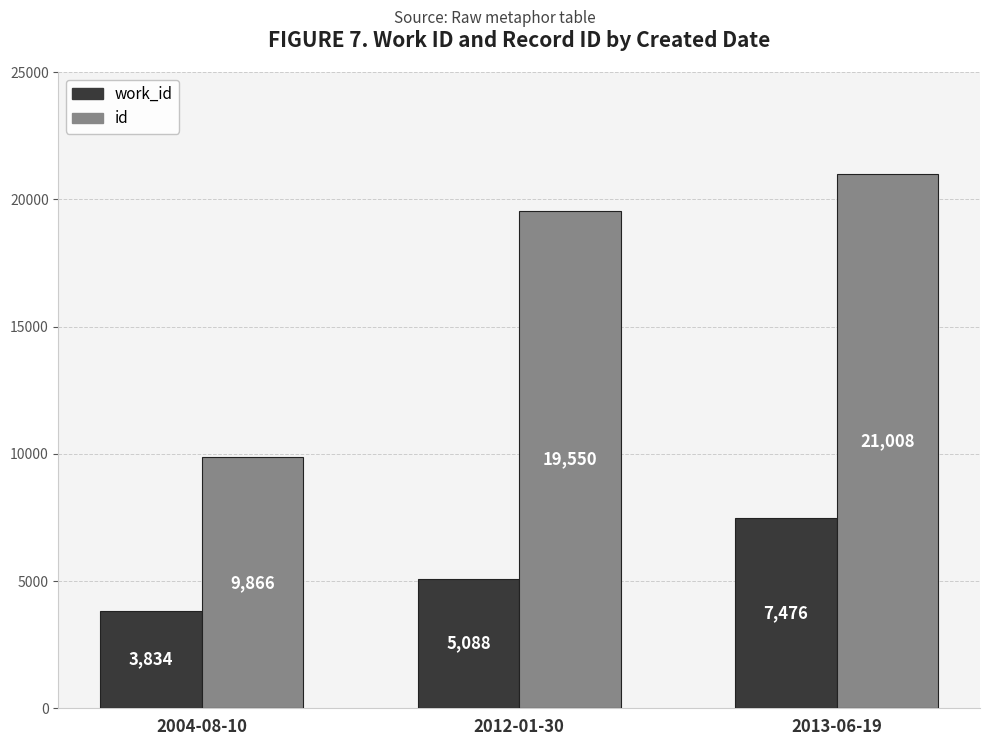

What is the value of the work_id bar at the 1st from the left?

3834